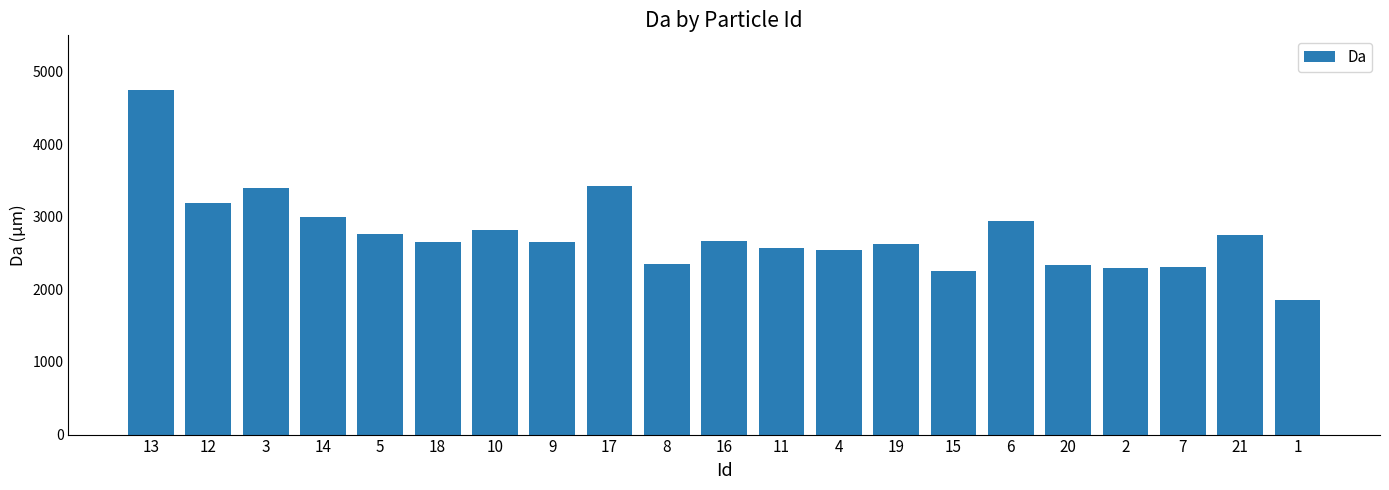

What position from the right is 9?

14